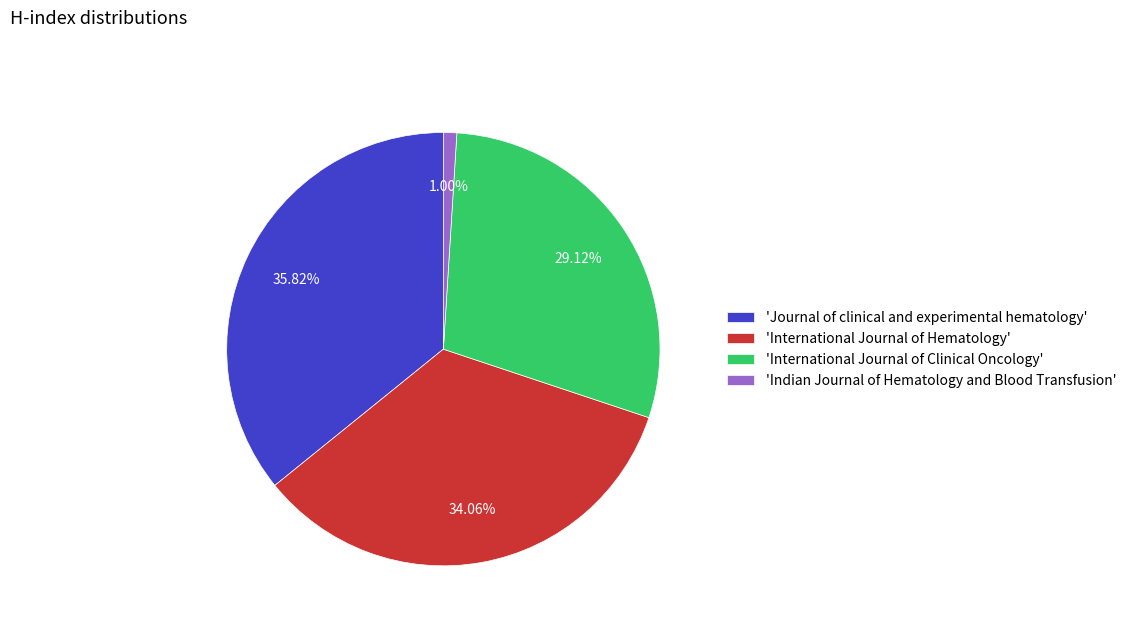

Which has a higher value, 'Indian Journal of Hematology and Blood Transfusion' or 'Journal of clinical and experimental hematology'?

'Journal of clinical and experimental hematology'